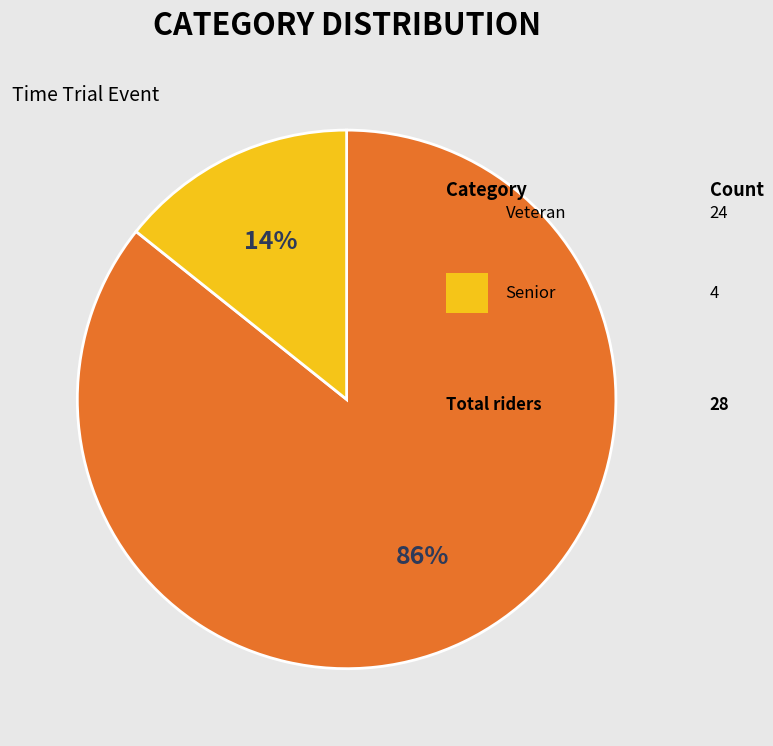

Is there any slice that represents more than half of the pie?

Yes